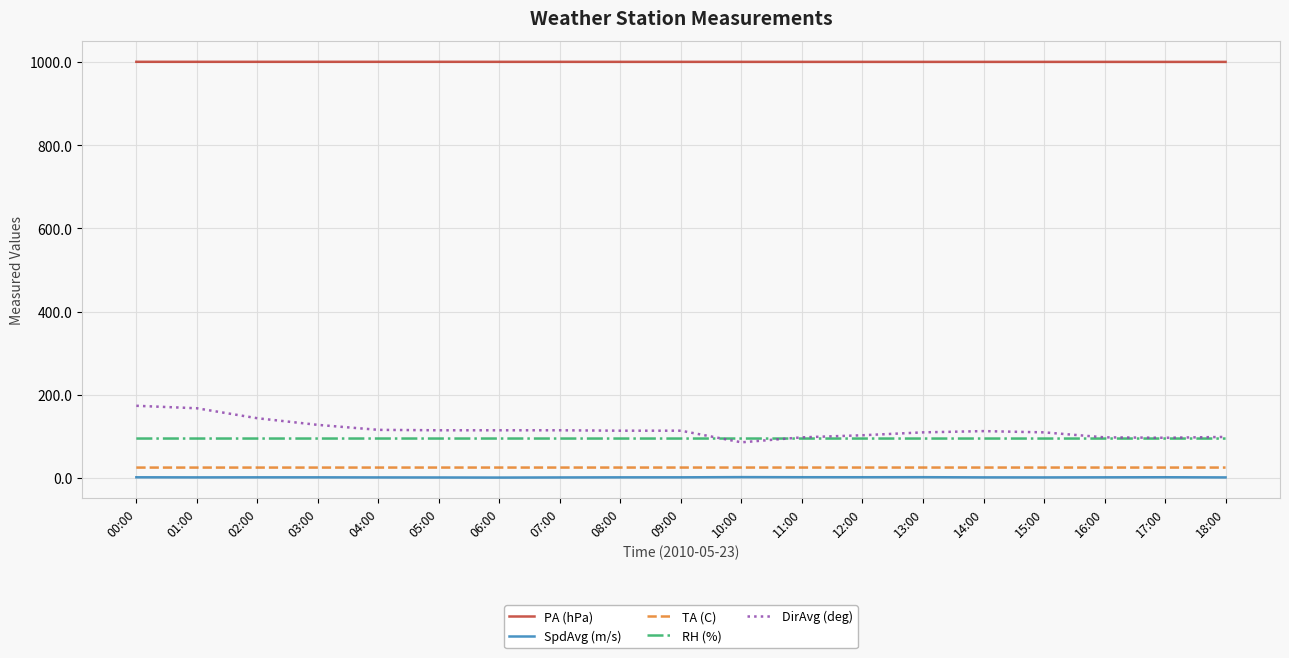

True or false: PA (hPa) has a value of 1001.1 at 13:00.

True